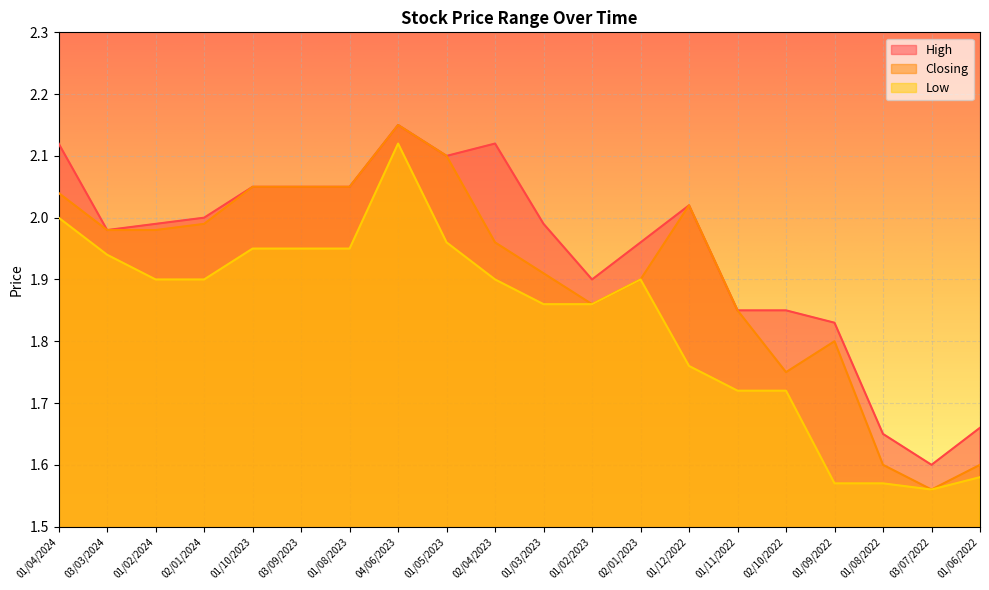

At how many categories does at least one series exceed 1?

20